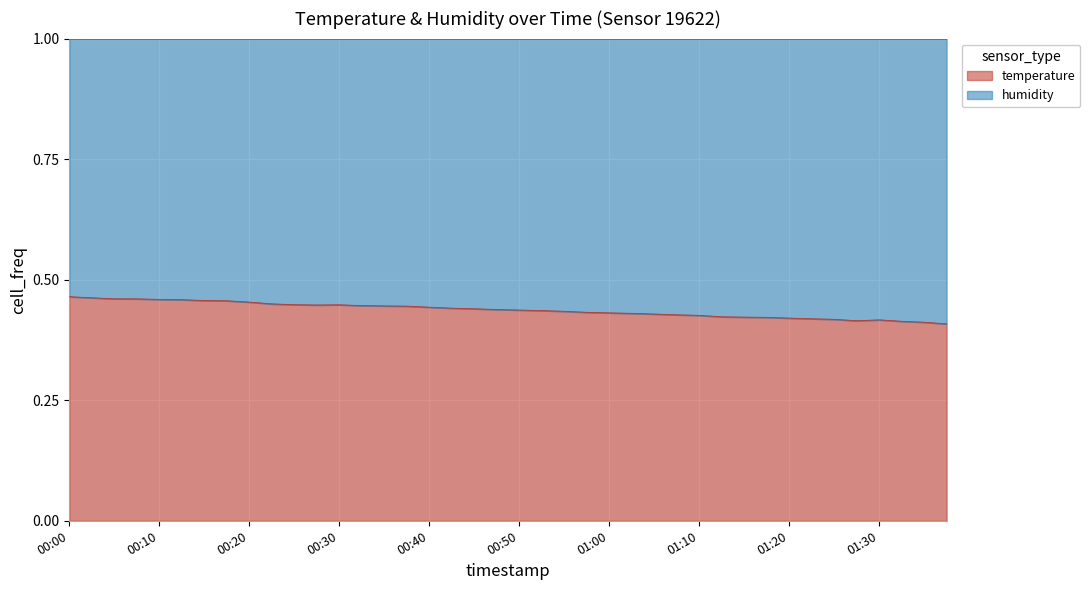

What value does the data have at 00:22?

0.4